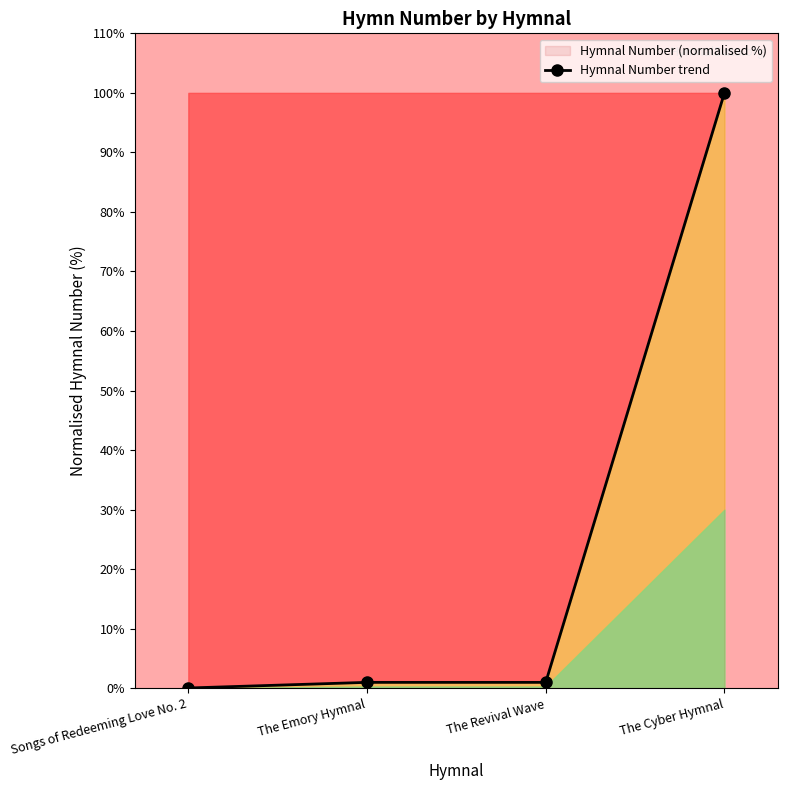

True or false: the data has more than 0 interior local peaks.

False